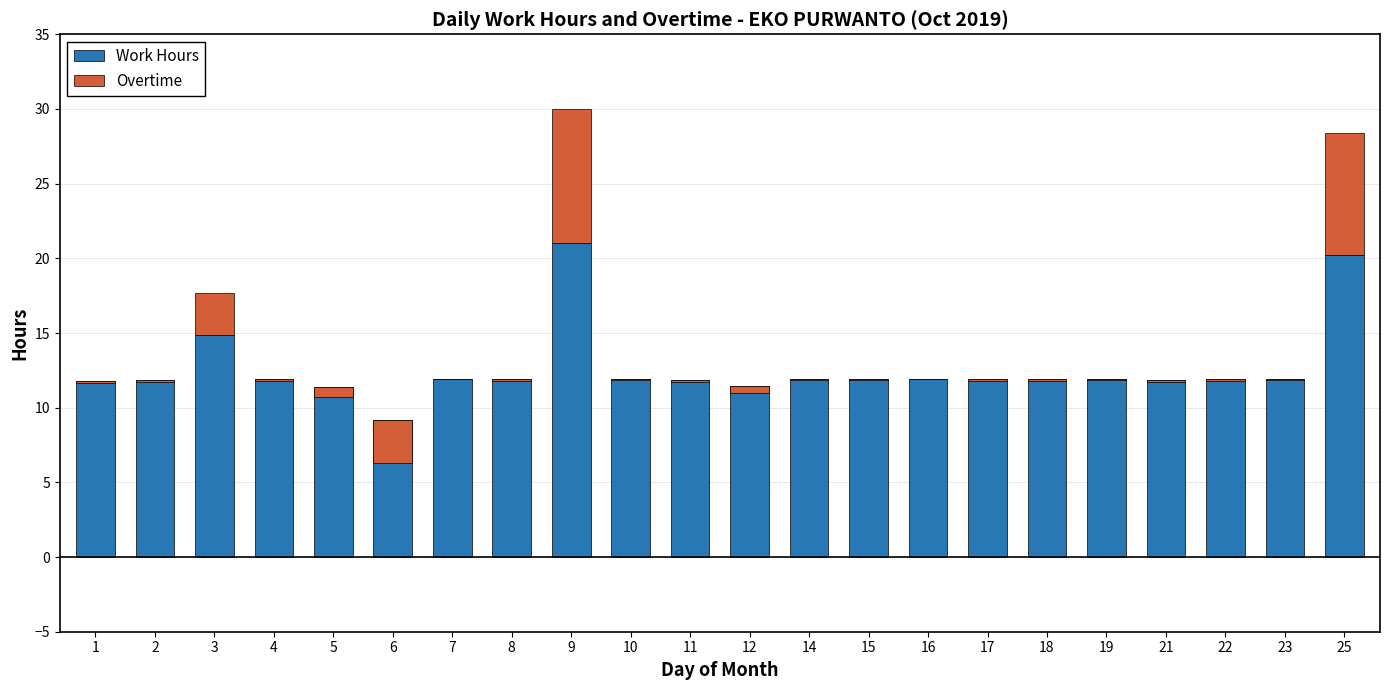

What is the maximum value shown in the chart?

21.0